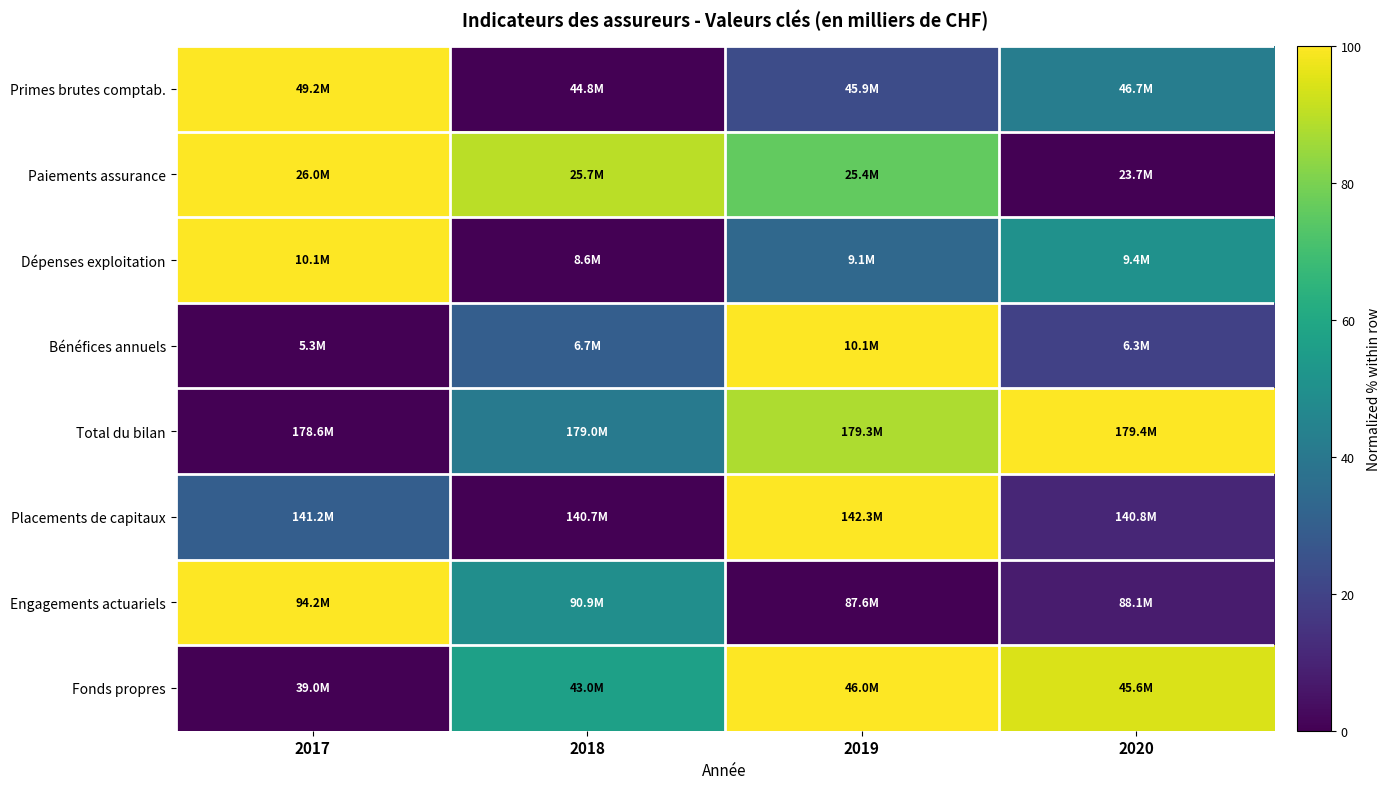

Between 2018 and 2019, which is larger?

2019